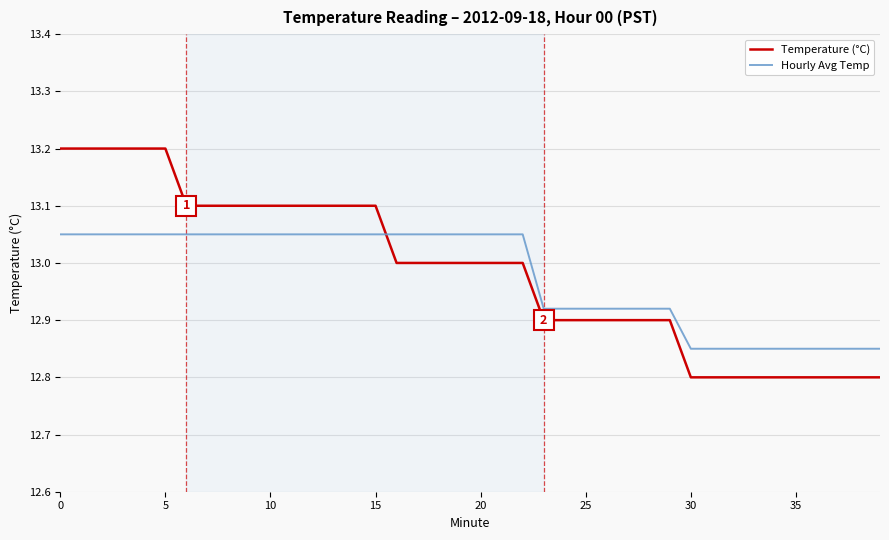

How many intersections are there between Temperature (°C) and Hourly Avg Temp?

1